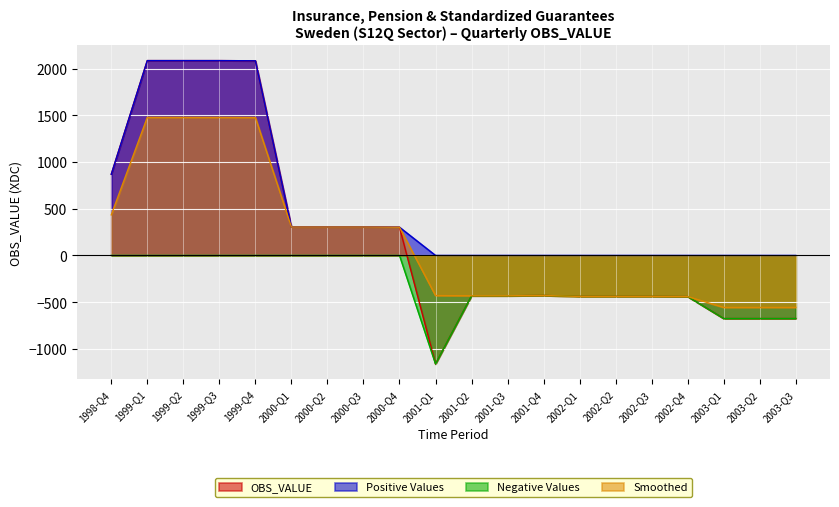

How many positive values does the Smoothed series have?

9